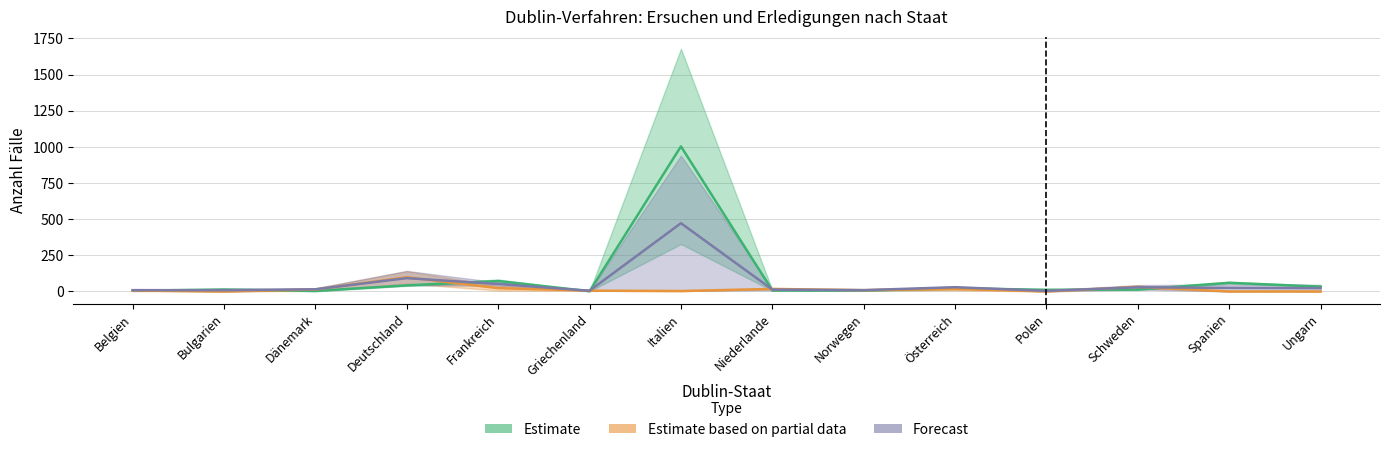

What is the greatest value displayed?

1003.0